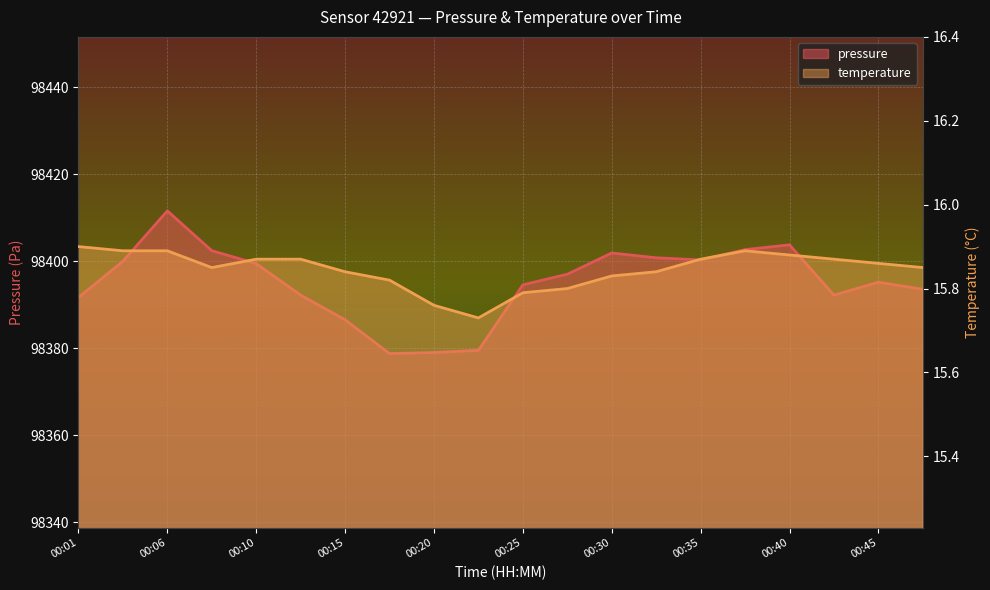

Which label corresponds to the smallest value in the chart?

00:23